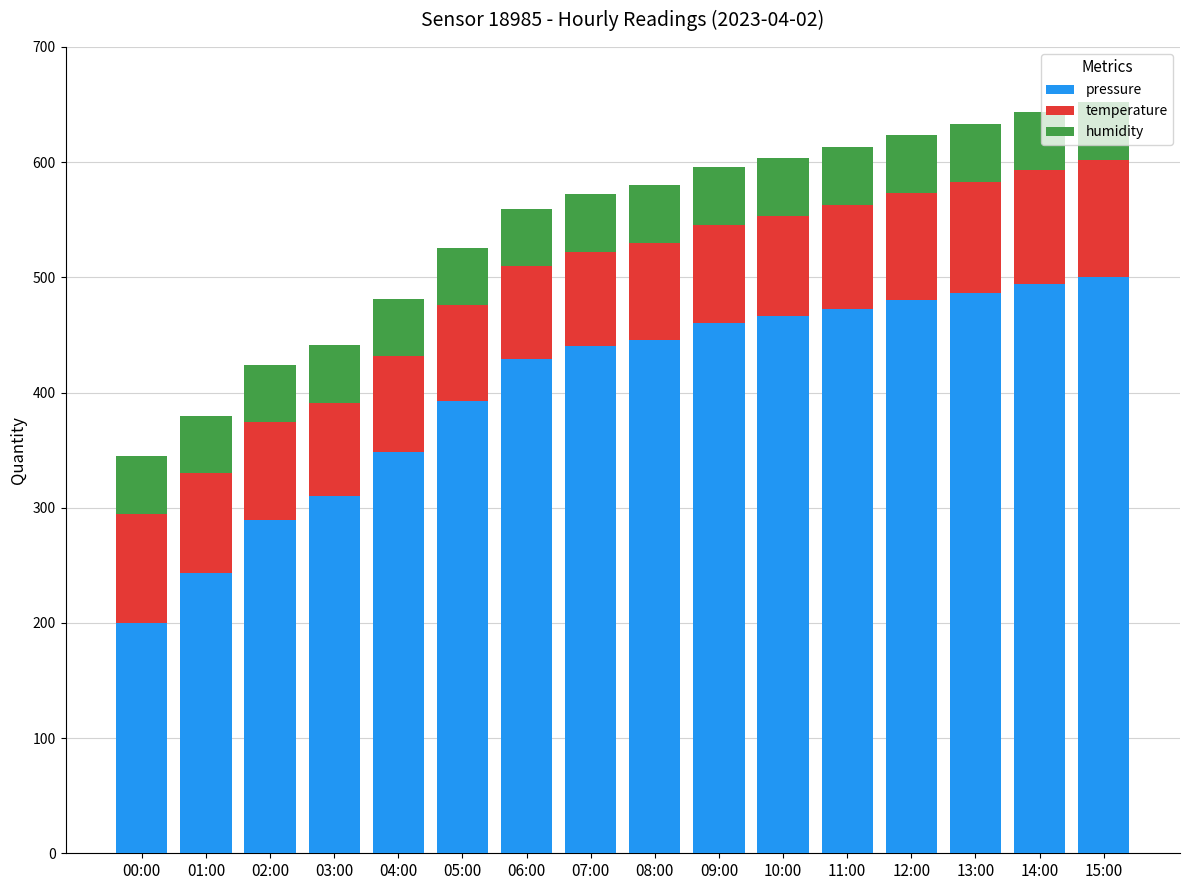

How many data points in pressure are less than 445?

8